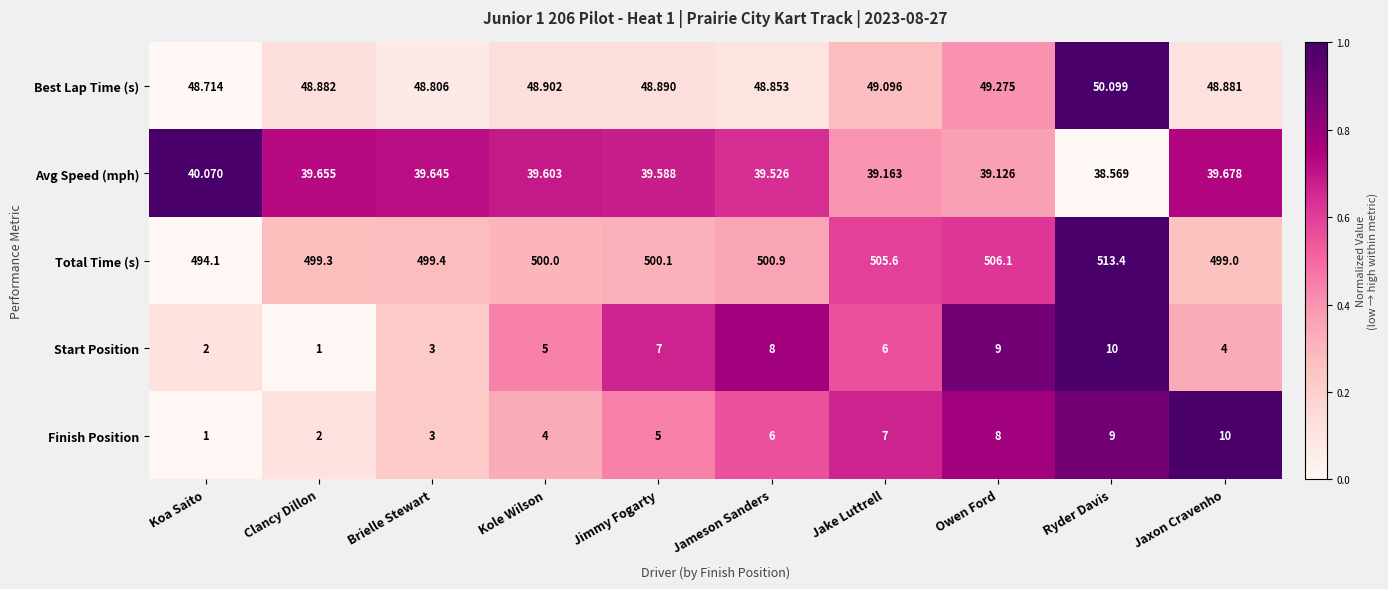

Rank the series at Jaxon Cravenho from highest to lowest value.

Total Time (s), Best Lap Time (s), Avg Speed (mph), Finish Position, Start Position